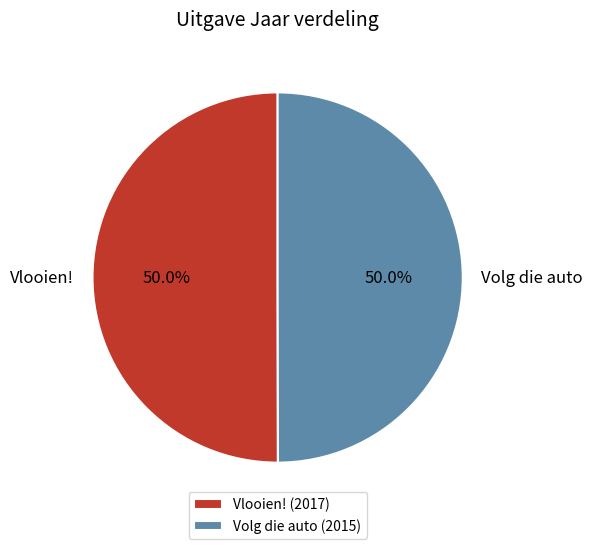

True or false: Volg die auto accounts for 50% of the total.

True